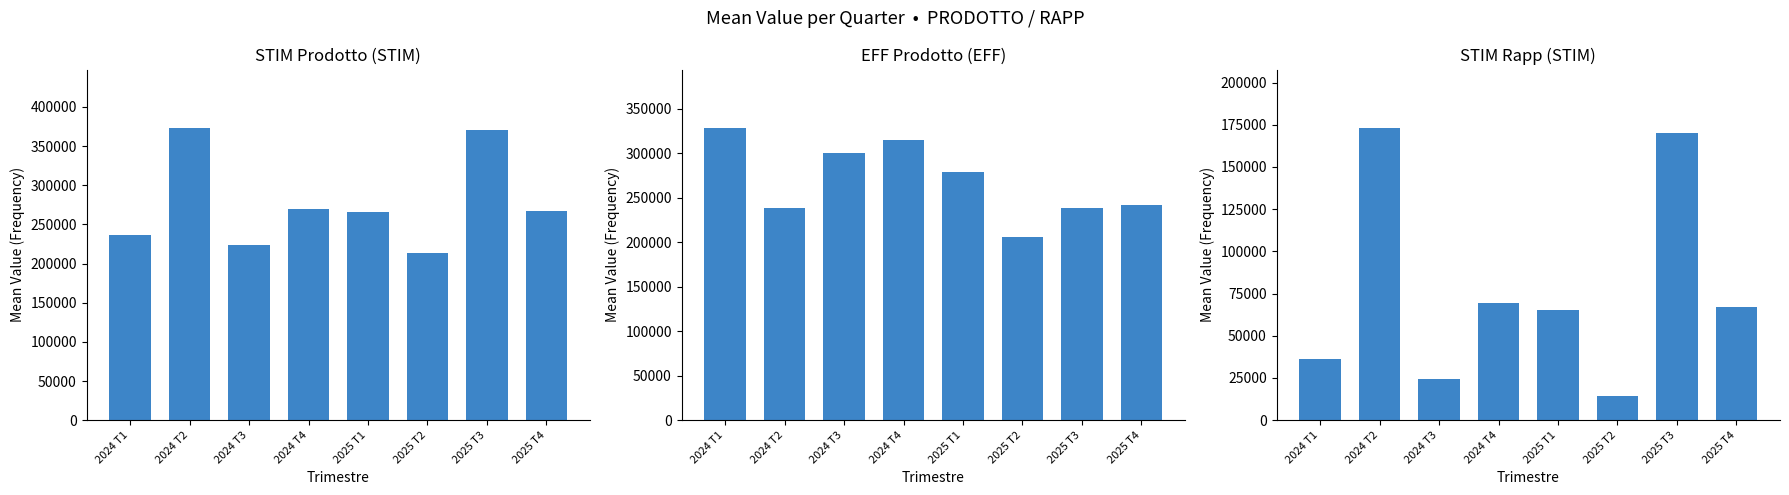

What is the approximate value of STIM_rapp at 2025 T4, to the nearest 50?

66850